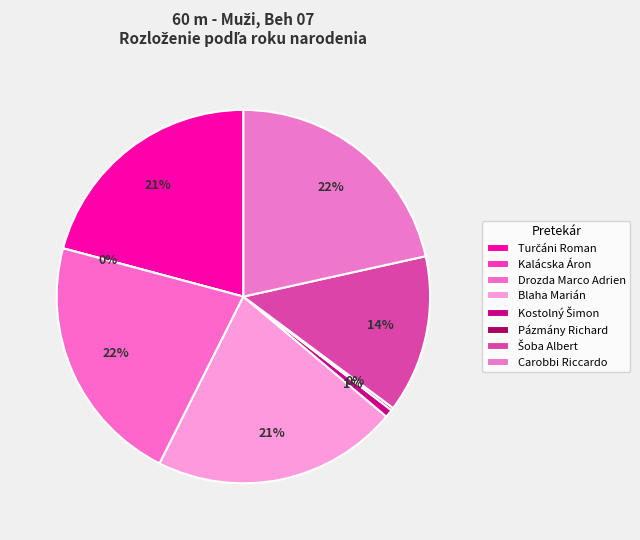

How much of the chart is everything except Kalácska Áron?

100.0%